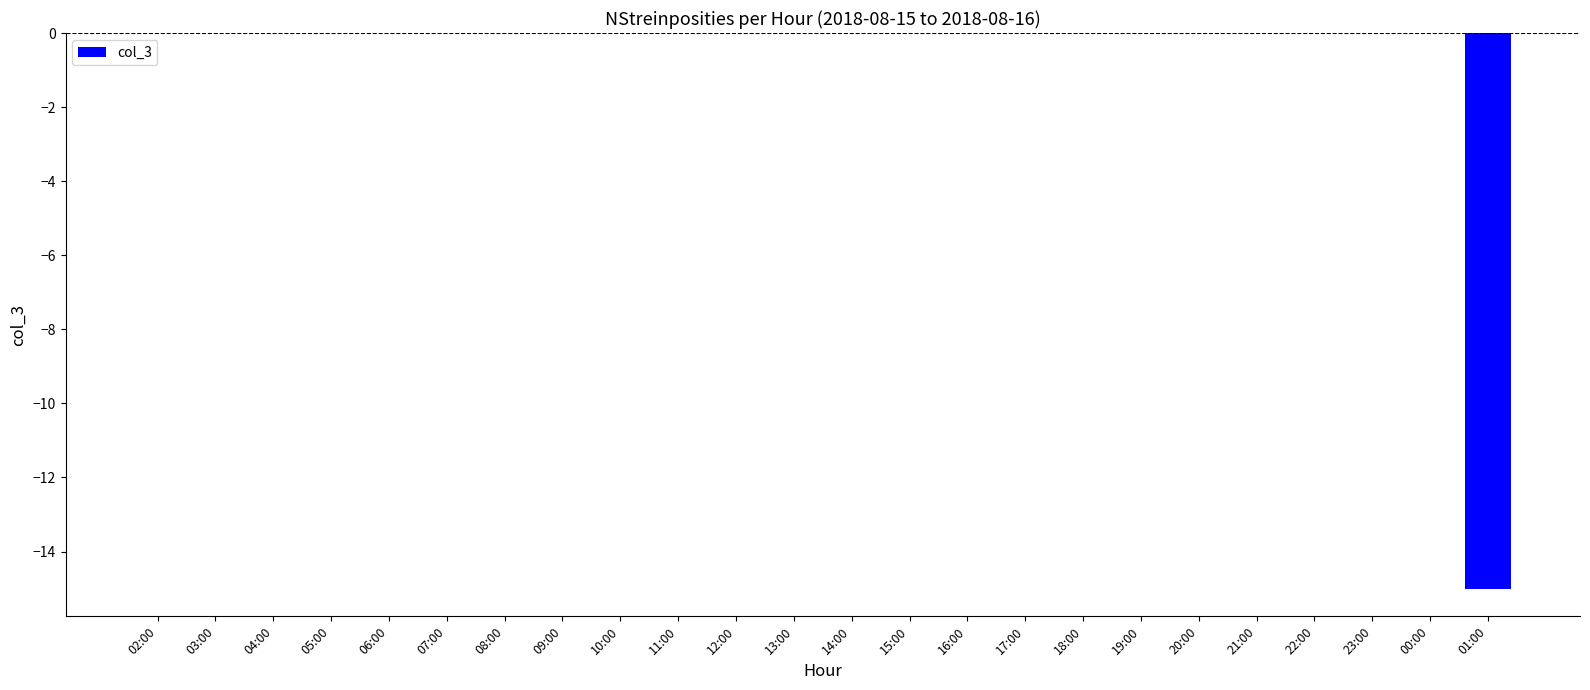

What is the sum of the values at 08:00 and 01:00?

-15